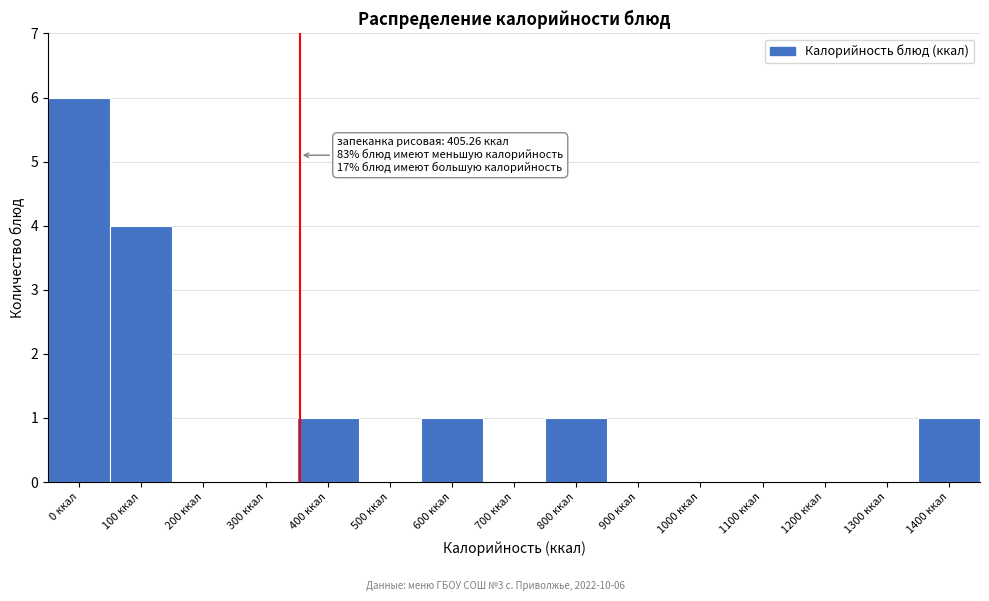

Reading left to right, list all the values displayed in this chart.

0 ккал=6	100 ккал=4	200 ккал=0	300 ккал=0	400 ккал=1	500 ккал=0	600 ккал=1	700 ккал=0	800 ккал=1	900 ккал=0	1000 ккал=0	1100 ккал=0	1200 ккал=0	1300 ккал=0	1400 ккал=1